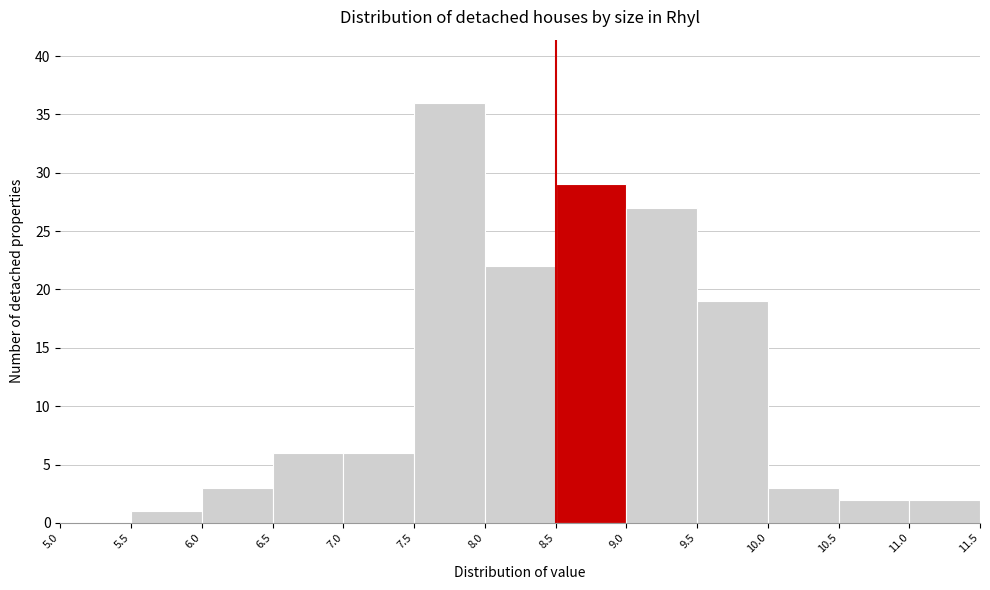

Over which range of the x-axis is the bar tallest?

7.5 to 8.0